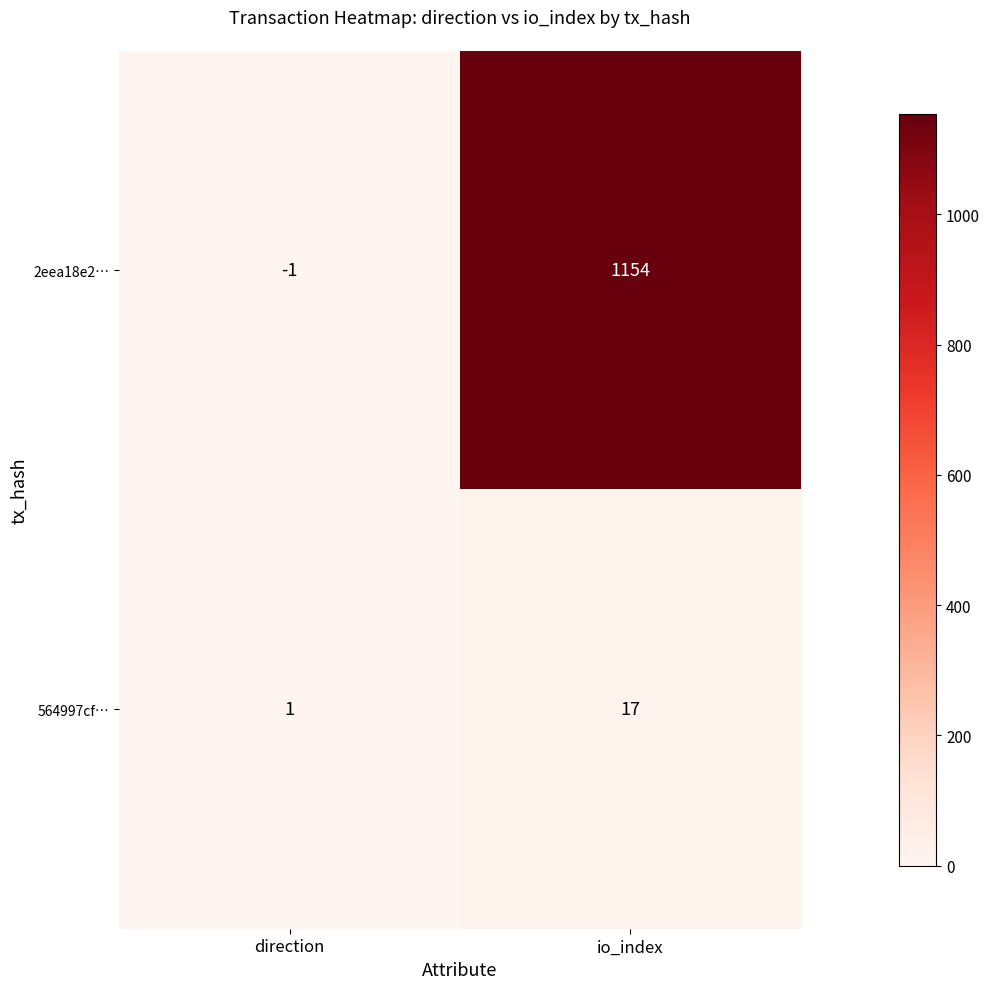

Rank the series by their maximum value, from highest to lowest.

2eea18e2…, 564997cf…